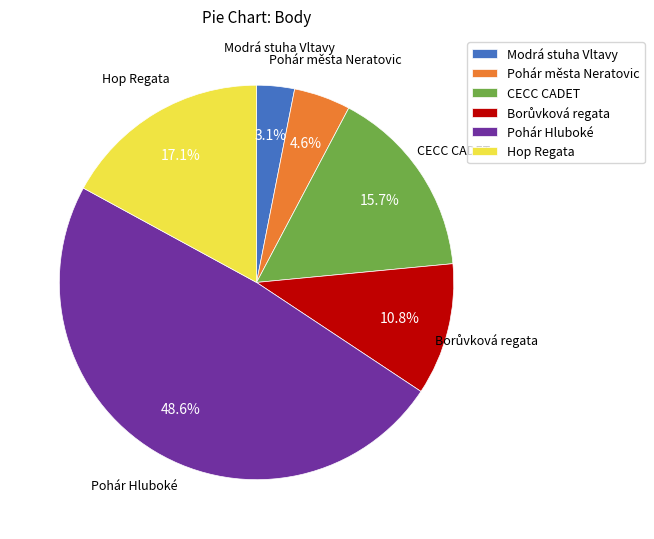

Does Pohár města Neratovic account for over 50% of the chart?

No